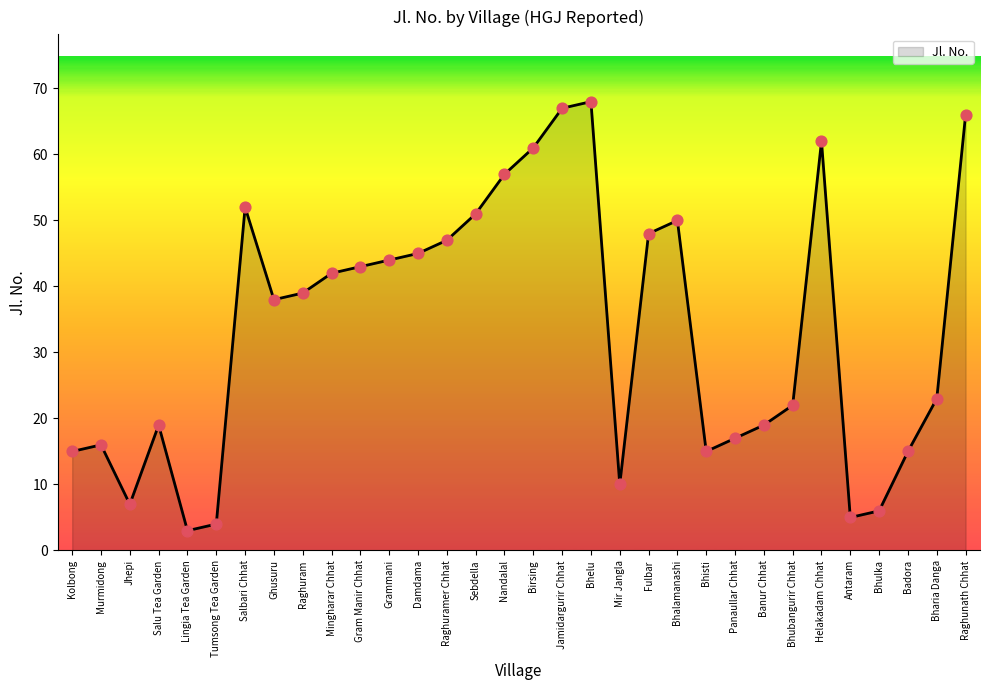

Between Nandalal and Fulbar, which is larger?

Nandalal